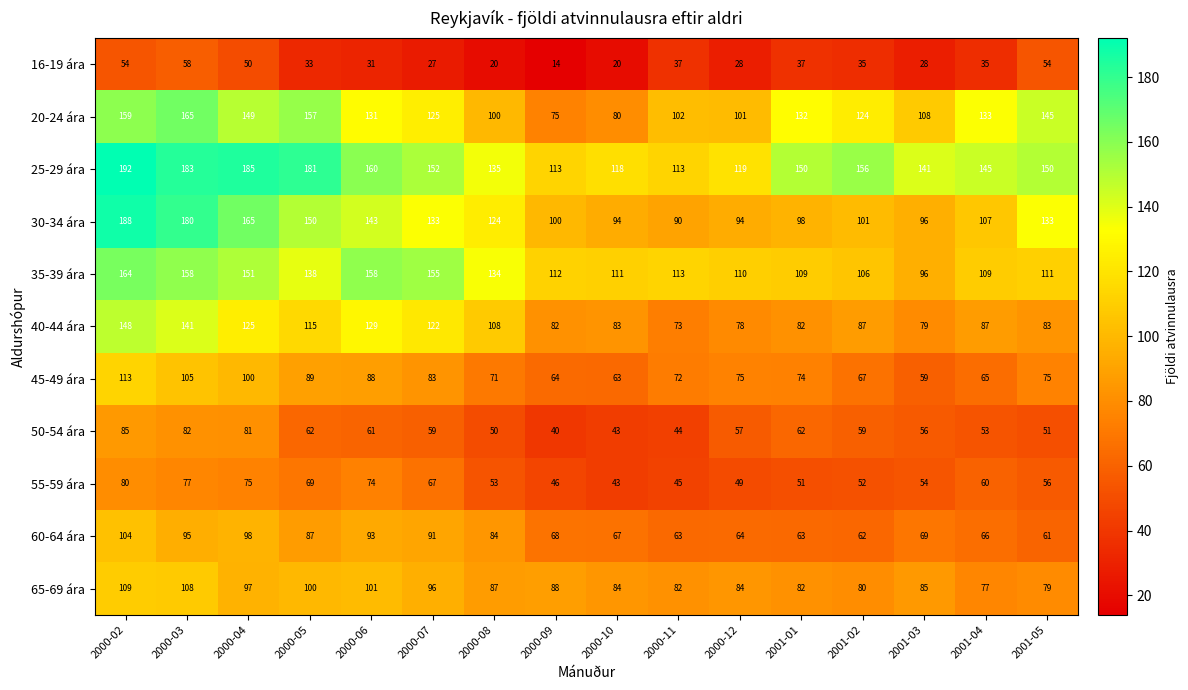

Is it true that 45-49 ára equals 122 at 2000-05?

False